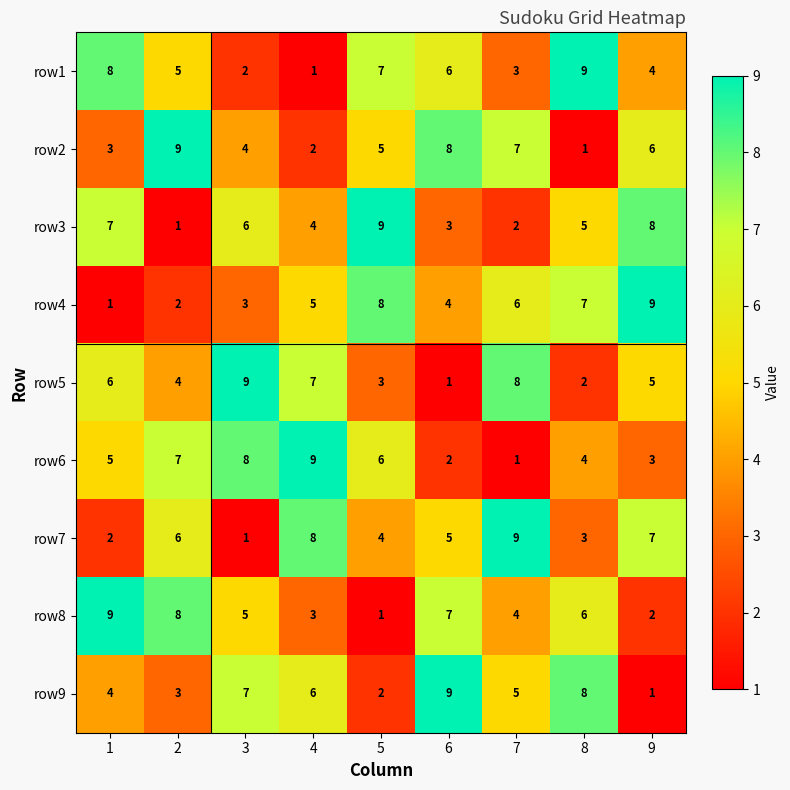

Which category has the highest value in the row7 series?

7